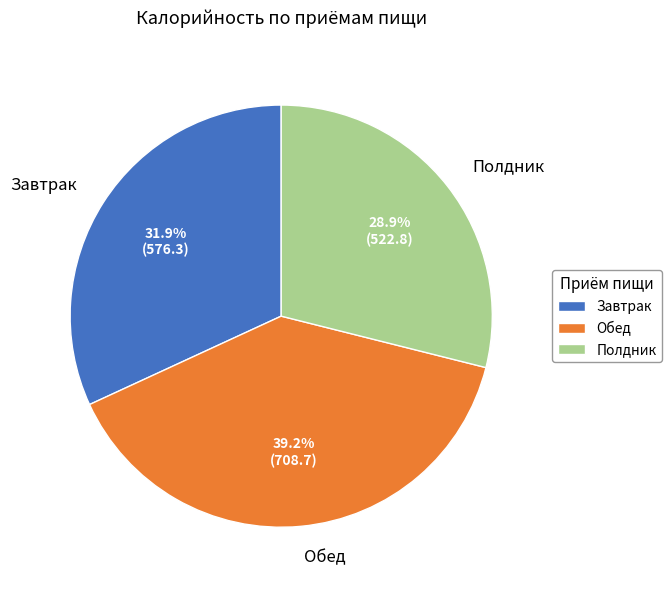

To the nearest percent, what portion does Завтрак represent?

32%